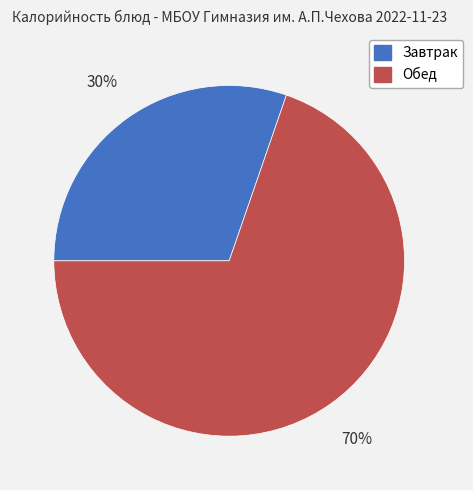

What is the largest slice in the pie chart?

Обед